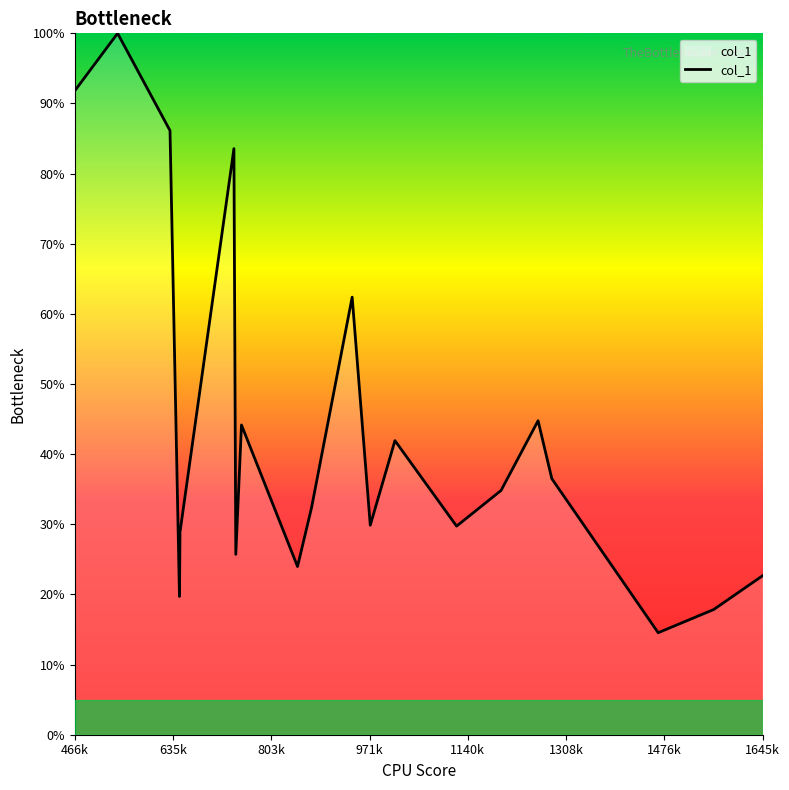

How many values exceed 34?

10